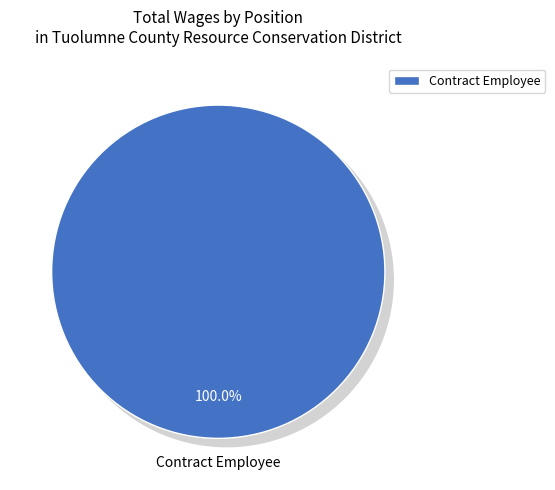

What percentage is the Contract Employee slice, to the nearest percent?

100%